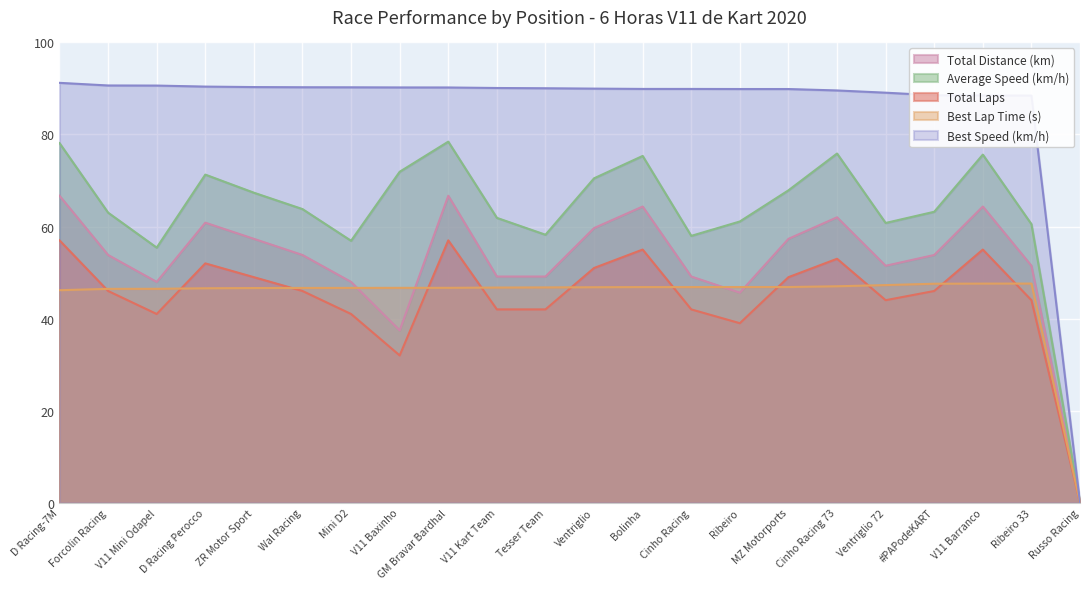

At which category does Total Laps reach its first local peak?

D Racing Perocco